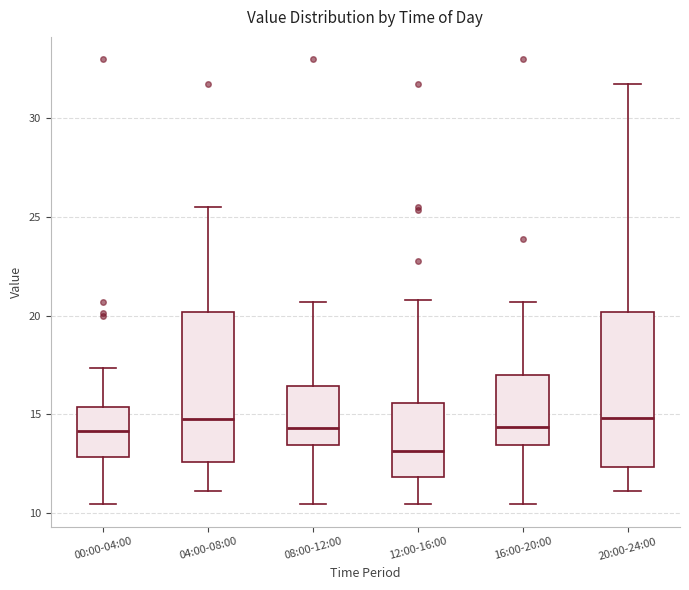

Reading left to right, transcribe this box plot: for each box, give where its median line is, the range the box spans, and where its two whiskers end, as read against the y-axis. The values are not printed on the chart, so give them approximately, as read against the axis.

00:00-04:00: median 14.0, box 13.0 to 15.5, whiskers 10.5 to 17.5
04:00-08:00: median 15.0, box 12.5 to 20.0, whiskers 11.0 to 25.5
08:00-12:00: median 14.5, box 13.5 to 16.5, whiskers 10.5 to 20.5
12:00-16:00: median 13.0, box 12.0 to 15.5, whiskers 10.5 to 21.0
16:00-20:00: median 14.5, box 13.5 to 17.0, whiskers 10.5 to 20.5
20:00-24:00: median 15.0, box 12.5 to 20.0, whiskers 11.0 to 31.5